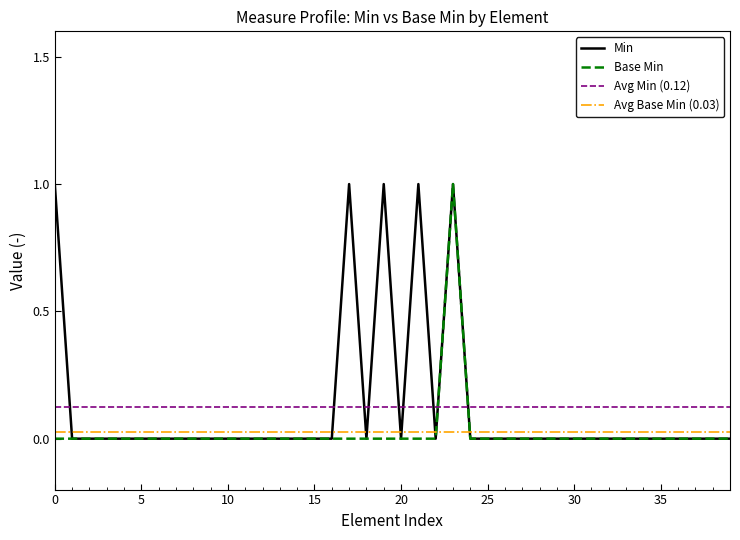

Count the number of categories in the chart.

40